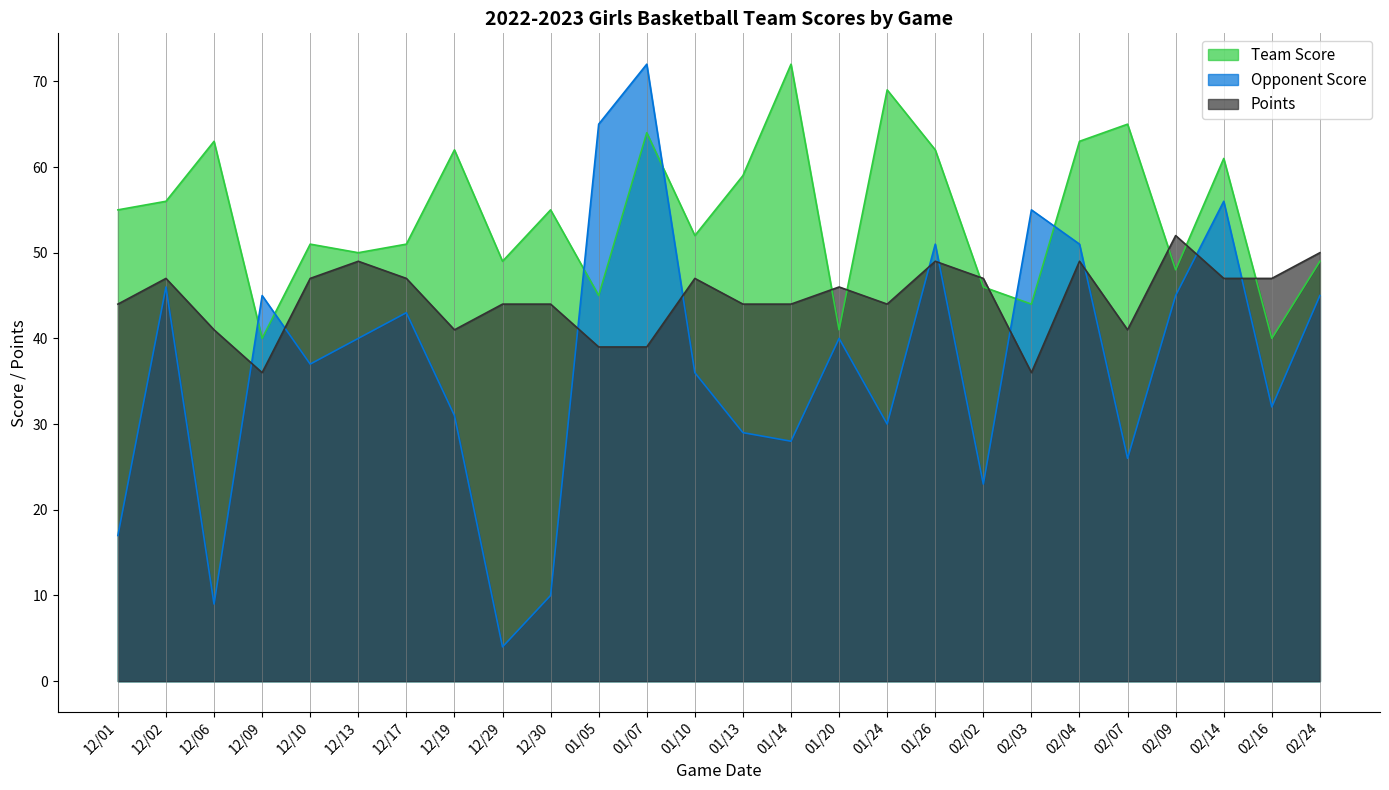

What is the value of the Team Score point at the 8th from the left?

62